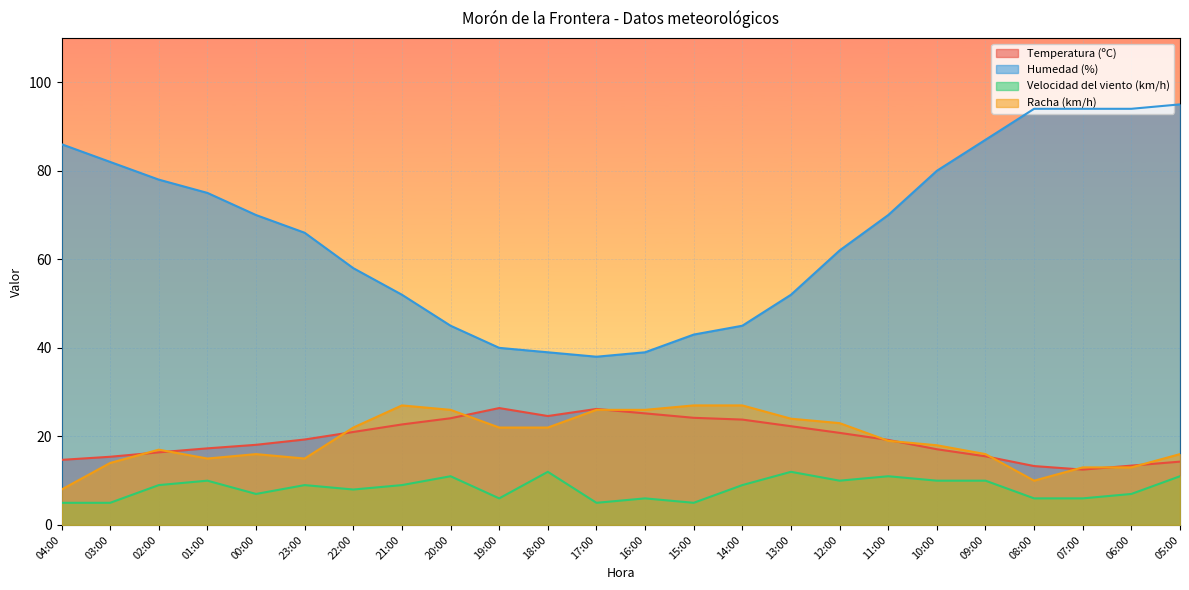

What position from the right is 17:00?

13